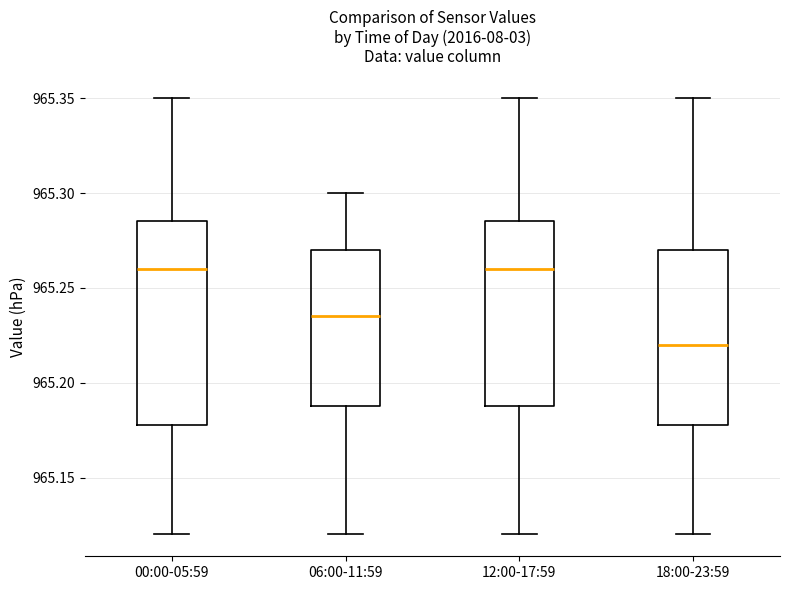

Comparing the boxes themselves (not the whiskers), which one is the tallest?

00:00-05:59